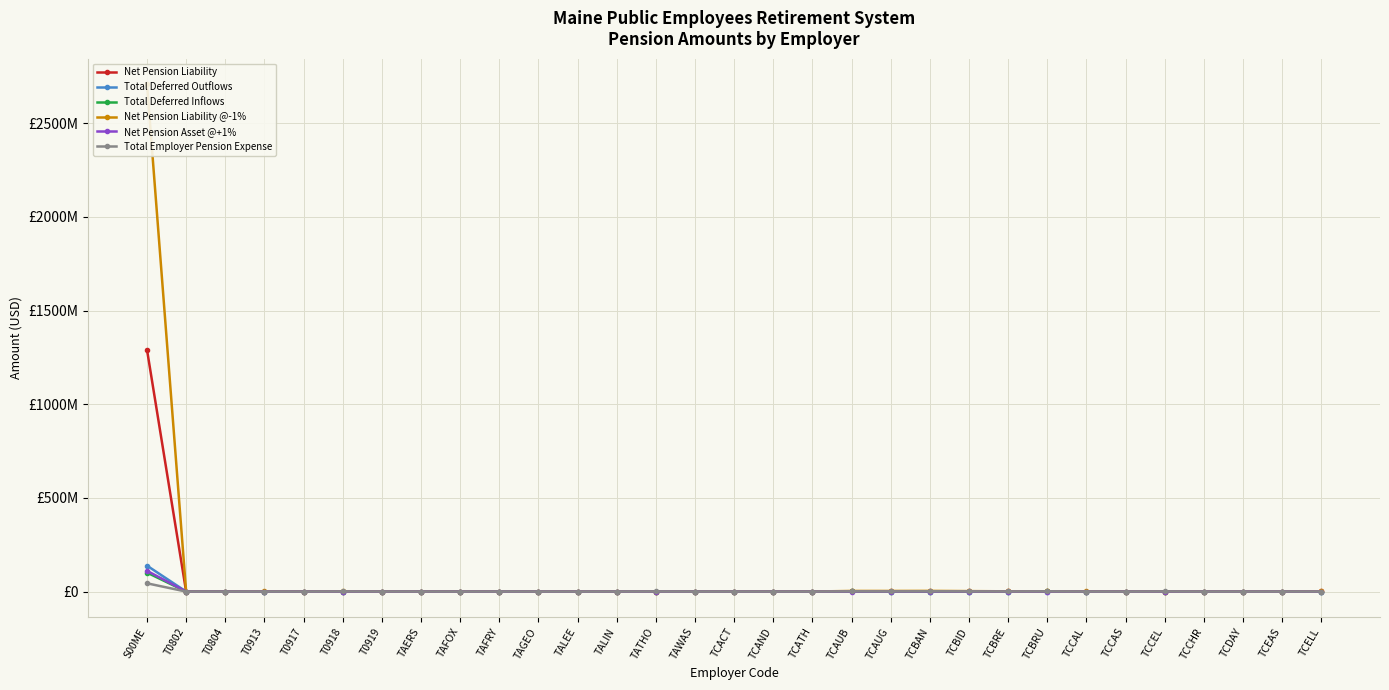

True or false: Net Pension Asset @+1% and Total Deferred Outflows intersect in this chart.

False